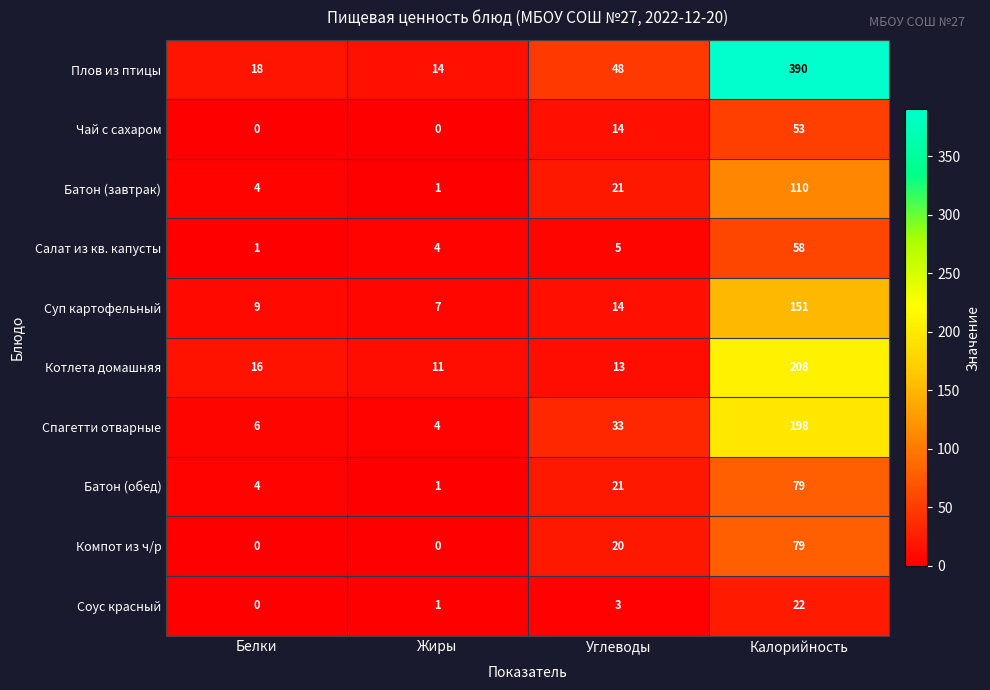

Between Белки and Калорийность, which series saw the biggest shift?

Плов из птицы